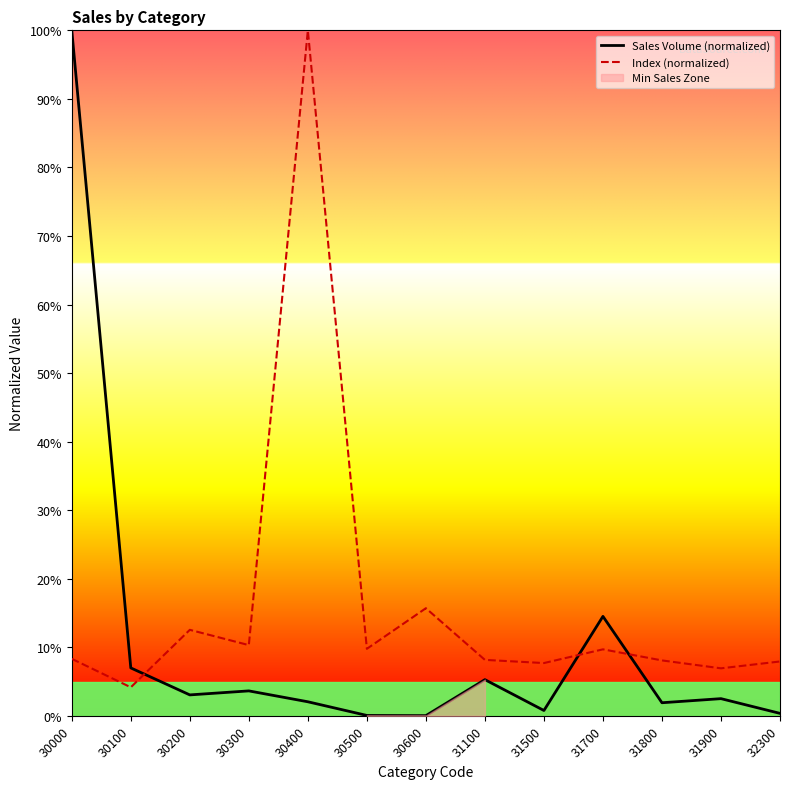

Which series ends up on top after the final intersection of Index (normalized) and Sales Volume (normalized)?

Index (normalized)